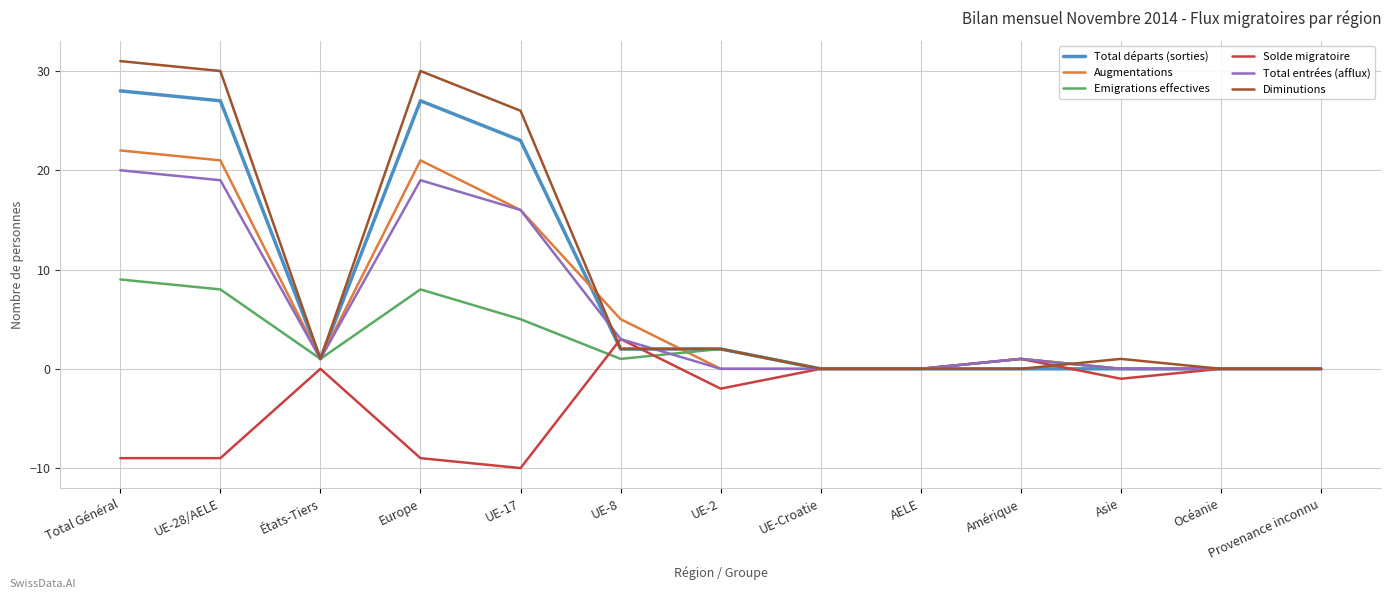

Rank the series at Europe from highest to lowest value.

Diminutions, Total départs (sorties), Augmentations, Total entrées (afflux), Emigrations effectives, Solde migratoire